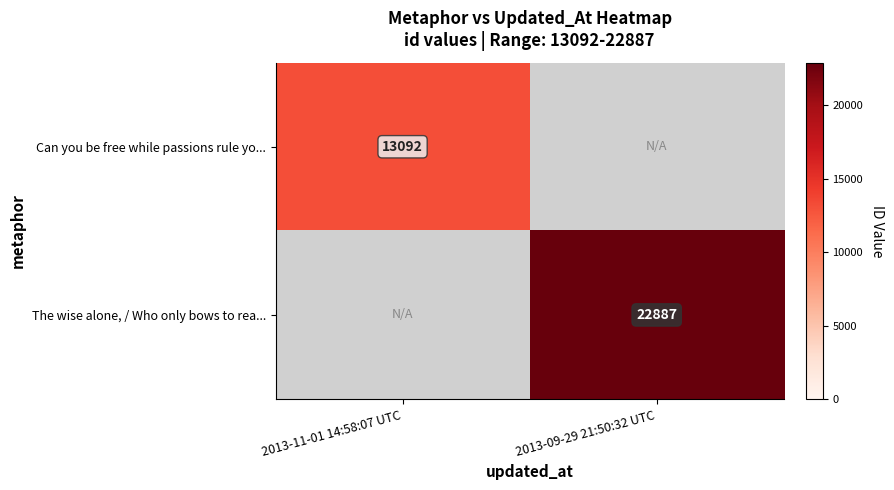

What is the greatest value displayed?

22887.0